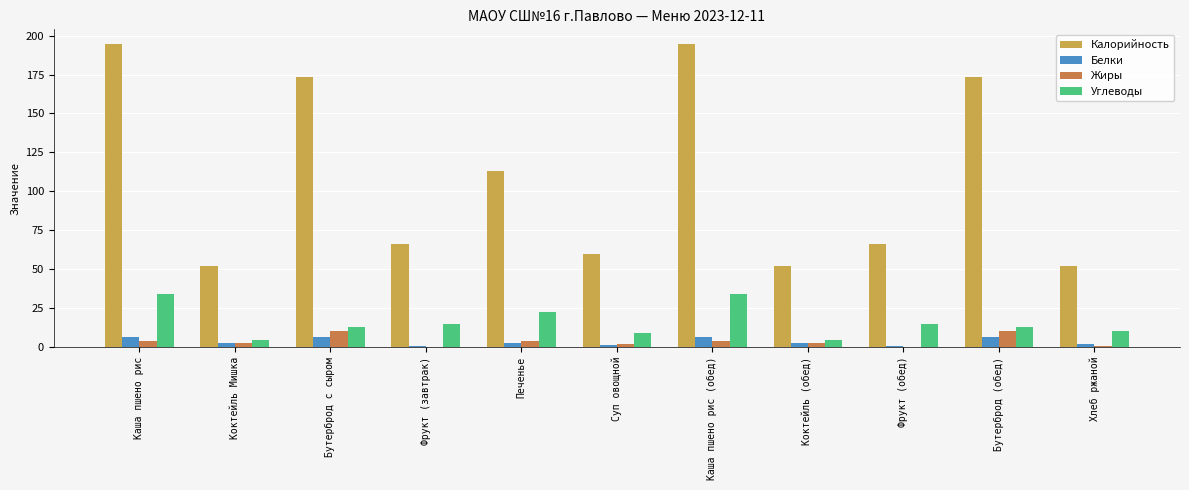

Is the value of Жиры at Хлеб ржаной greater than the value of Калорийность at Бутерброд с сыром?

No